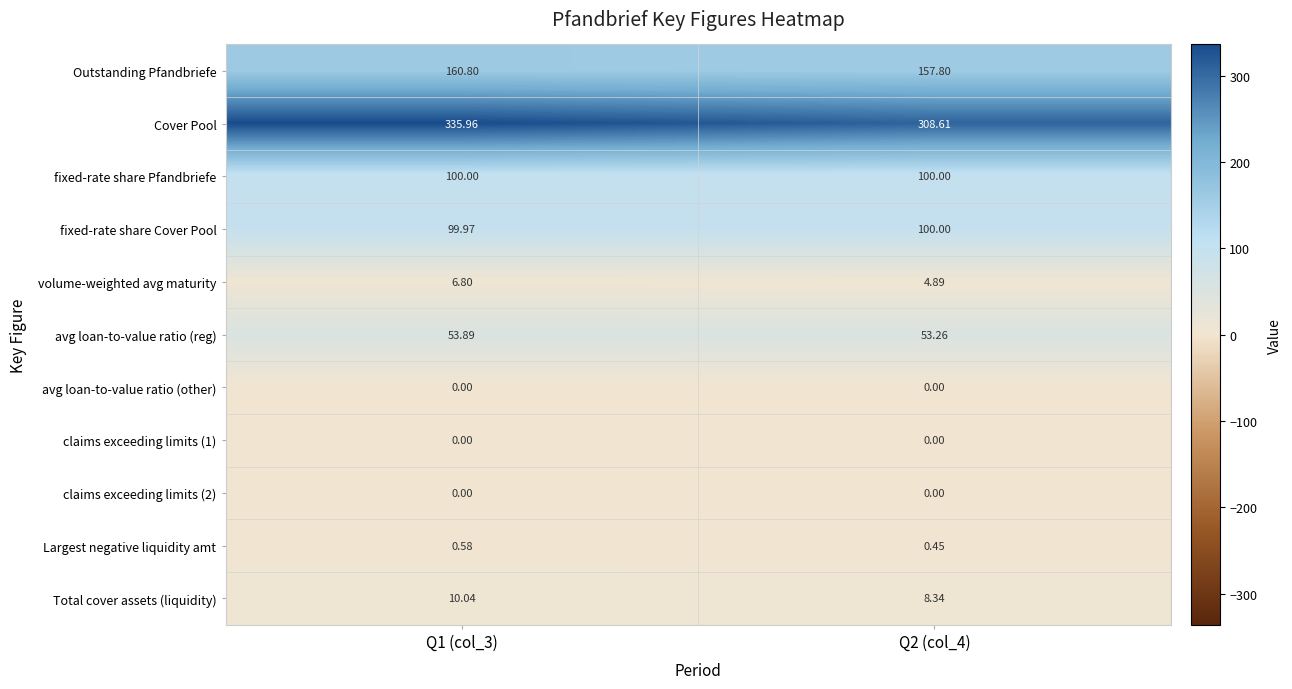

Which series has the largest range (max minus min)?

Cover Pool